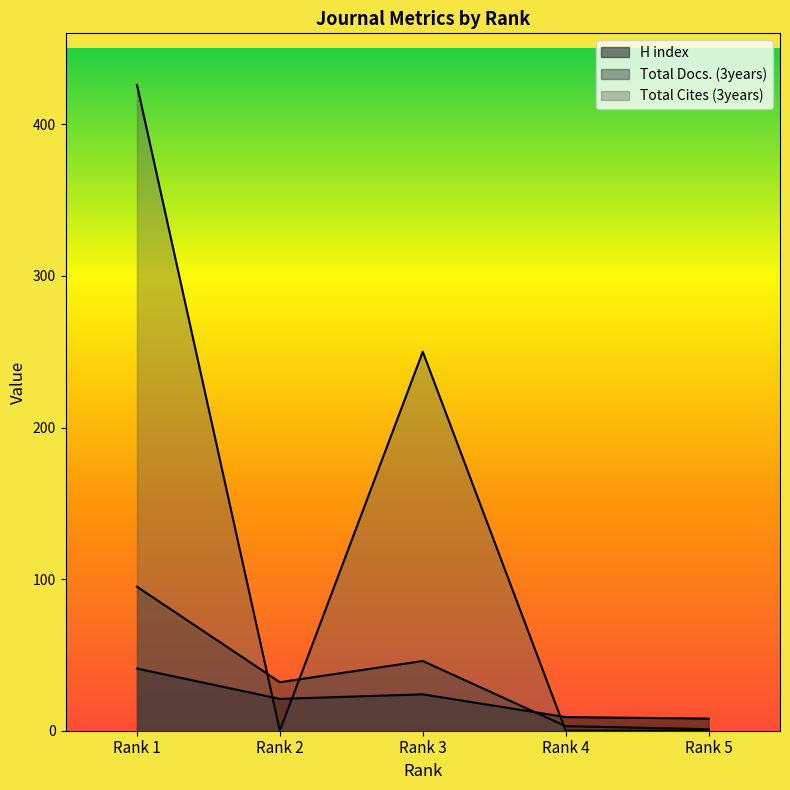

Which label corresponds to the largest value in the chart?

Rank 1